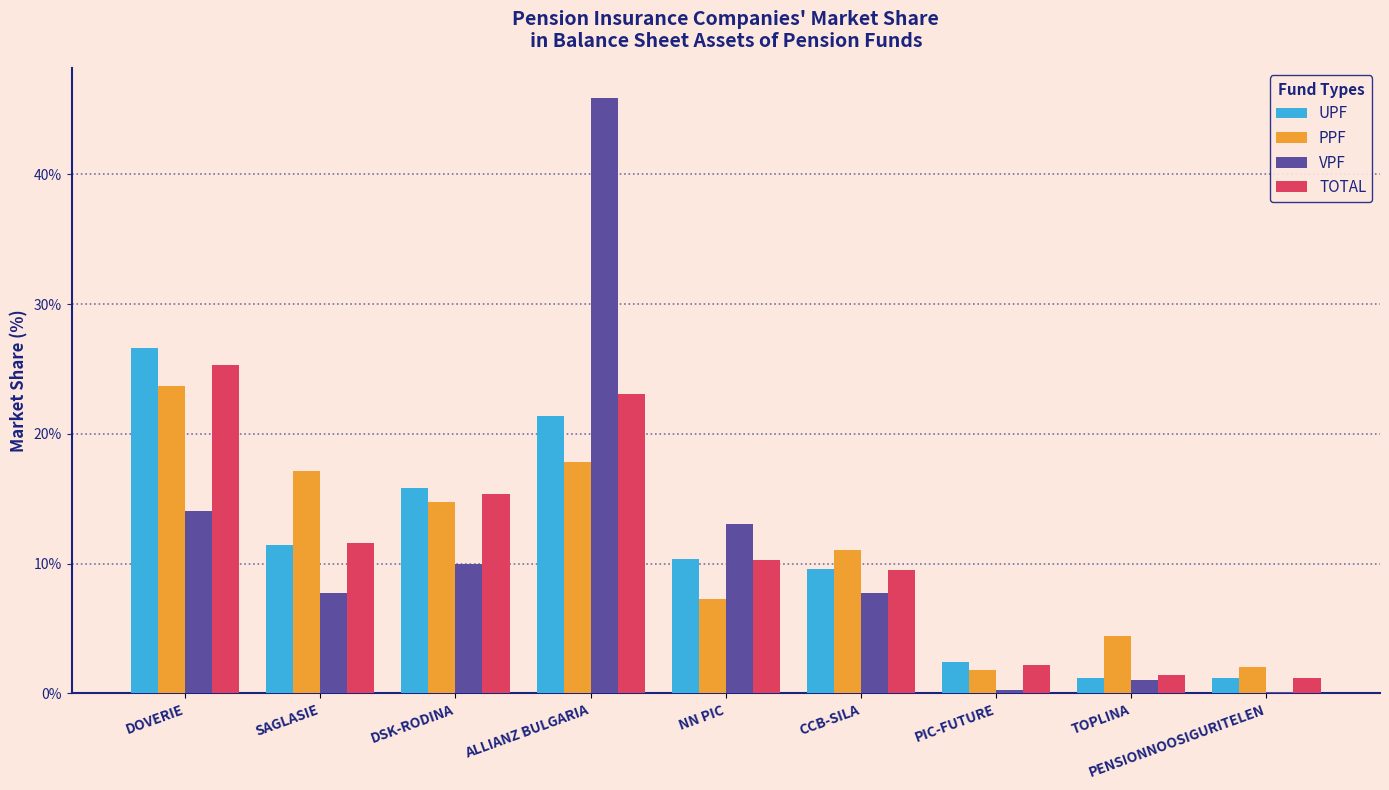

Is the value of TOTAL at PENSIONNOOSIGURITELEN greater than the value of VPF at DOVERIE?

No